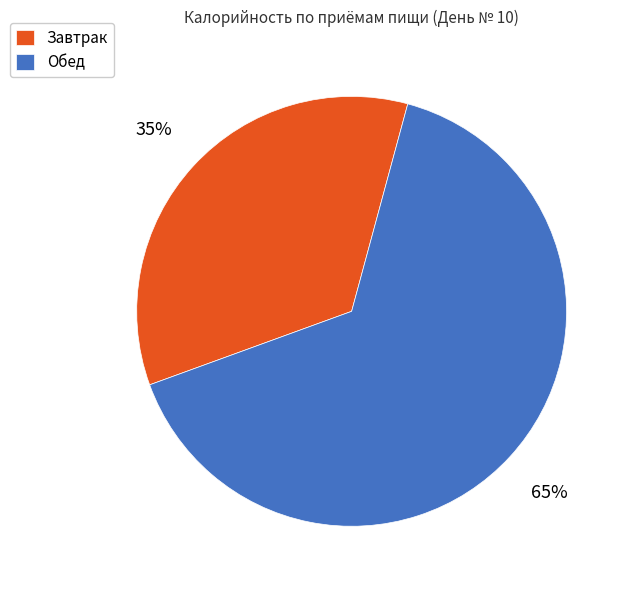

Rank the categories by value from lowest to highest.

Завтрак, Обед